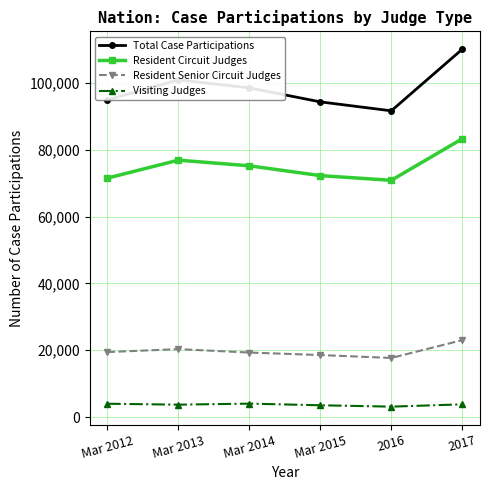

At which category does the chart reach its peak across all series?

2017